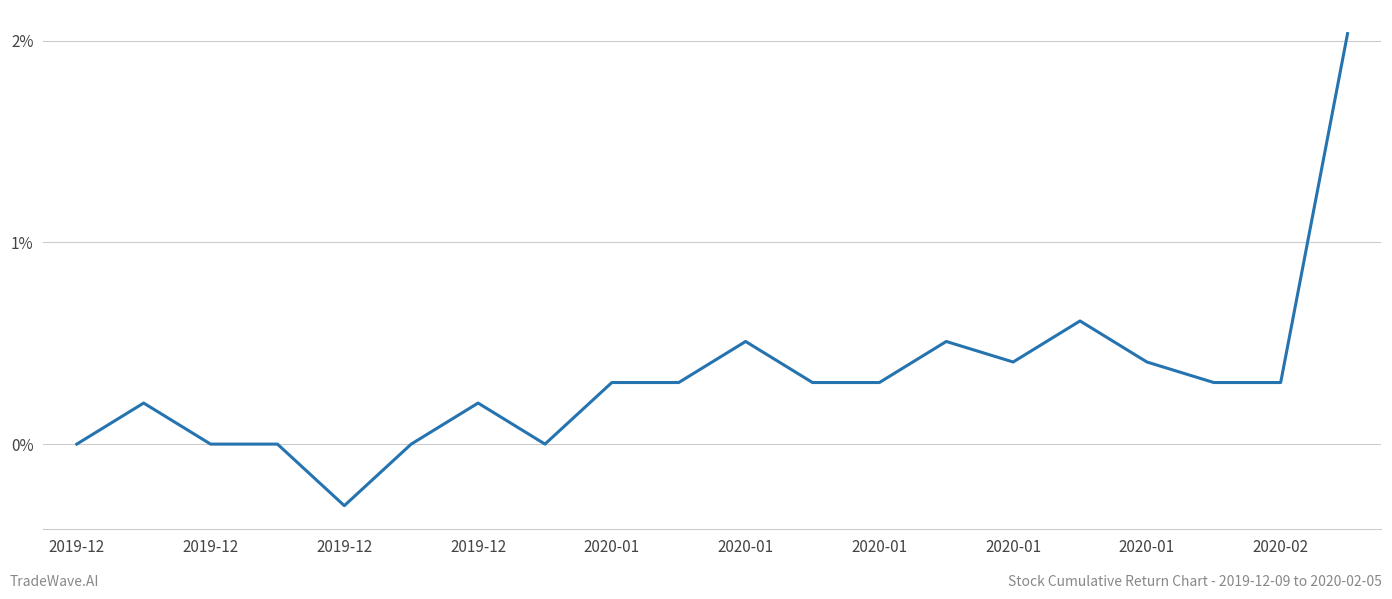

What is the average value?

0.3